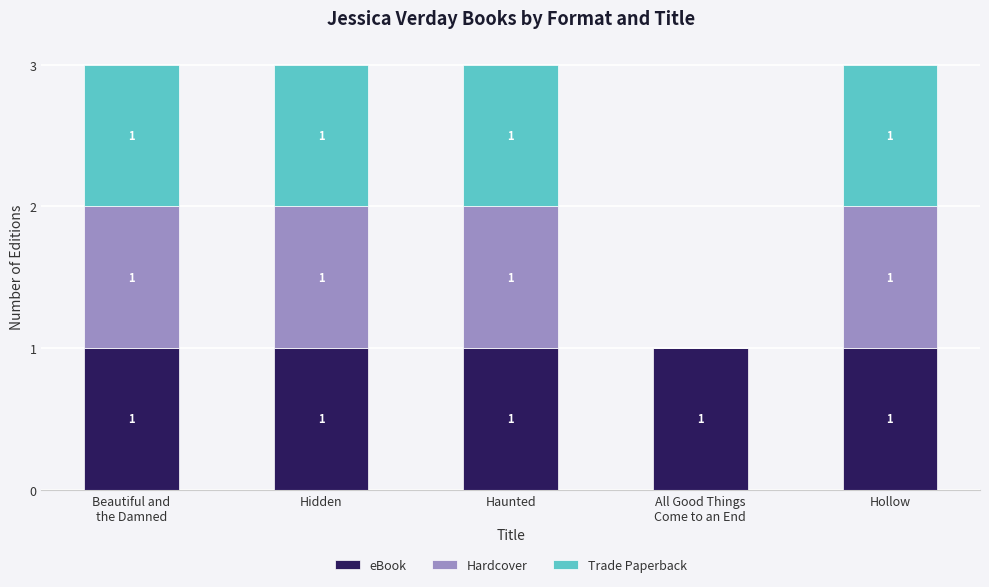

Count the number of categories in the chart.

5